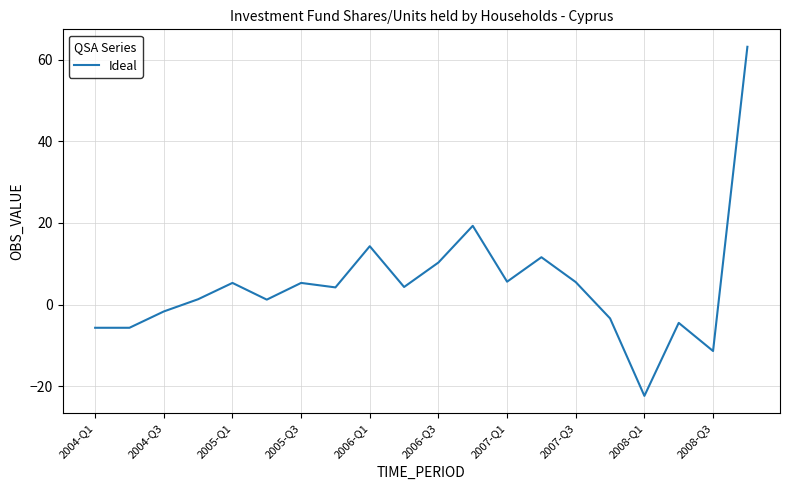

What is the minimum value shown in the chart?

-22.4